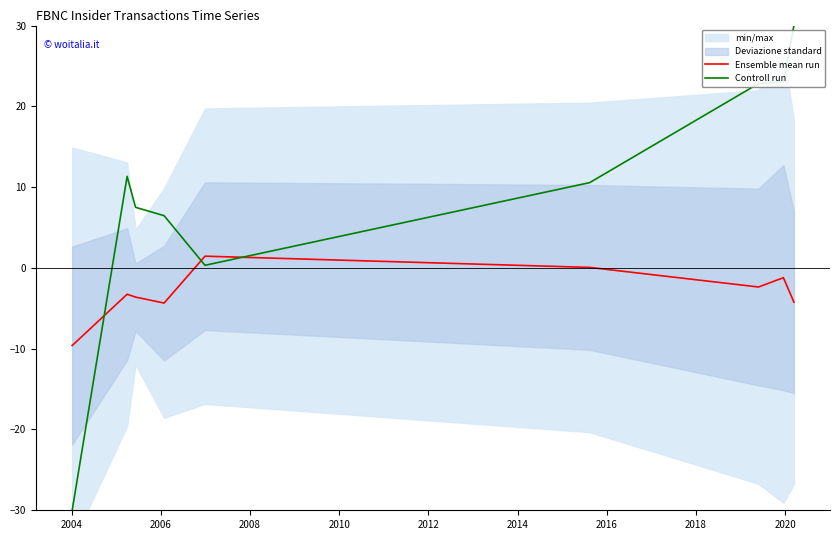

List the series in order of their peak value, highest first.

Controll run, Ensemble mean run